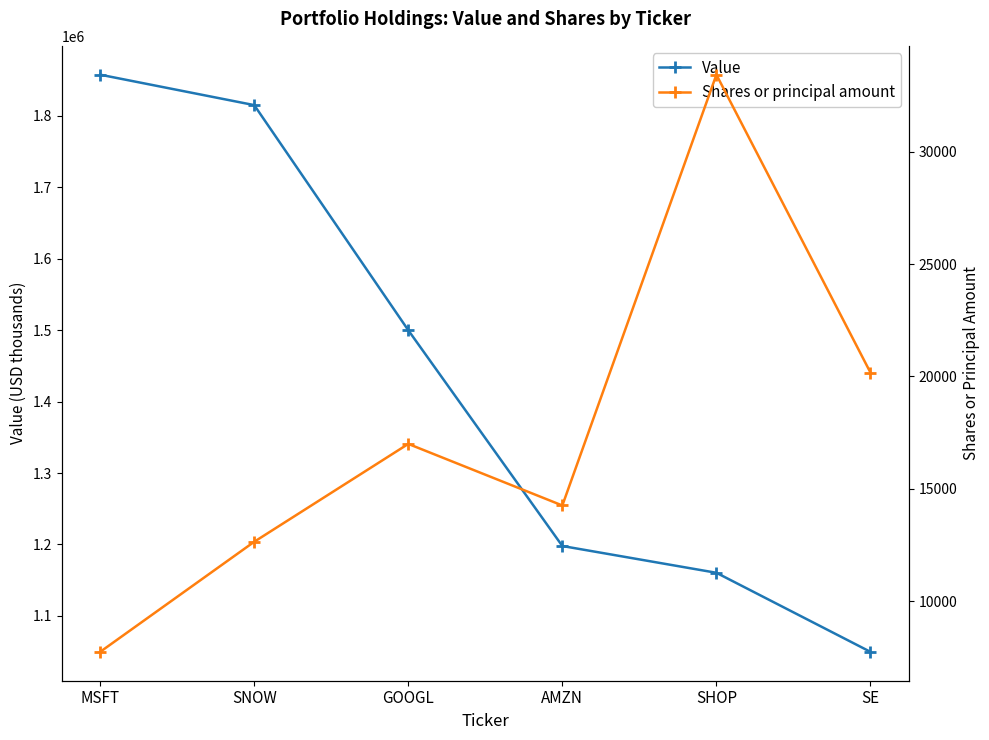

Which series changed the most between SHOP and SE?

Value